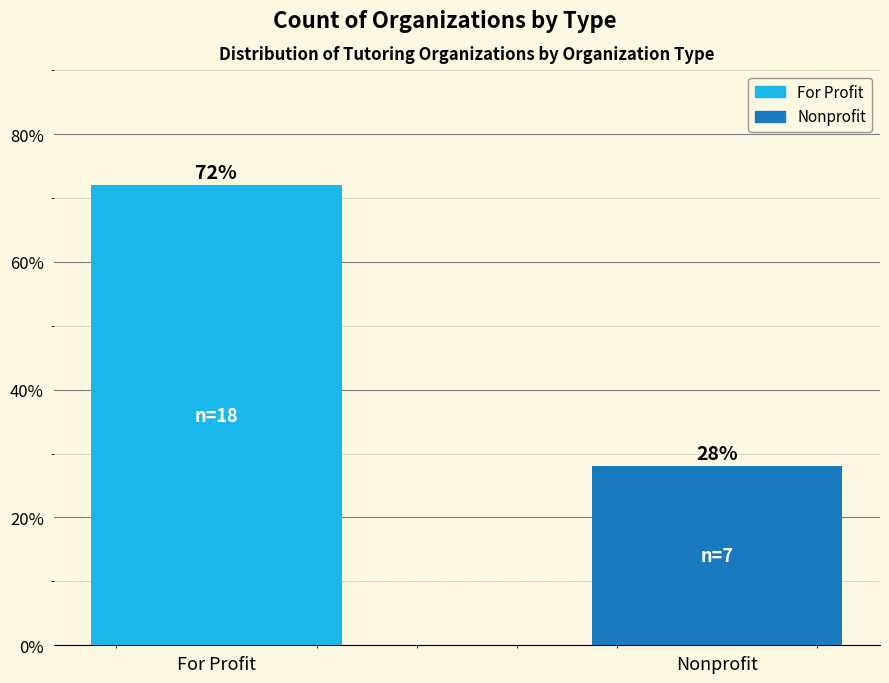

Between Nonprofit and For Profit, which is larger?

For Profit